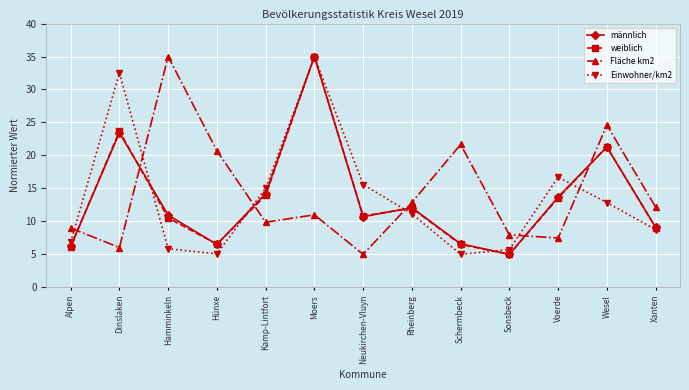

How many interior local peaks does the Fläche km2 series have?

4